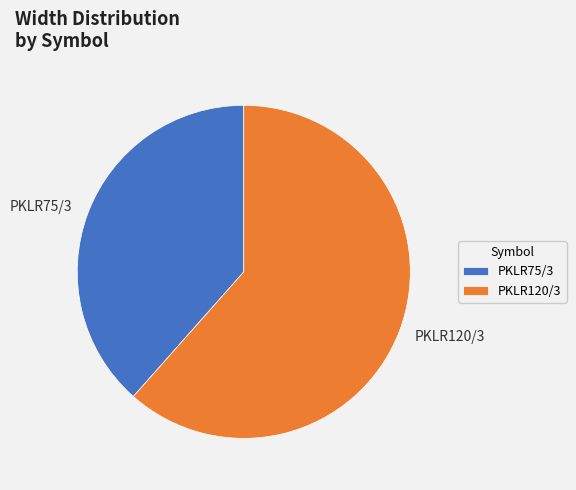

Between PKLR120/3 and PKLR75/3, which is larger?

PKLR120/3